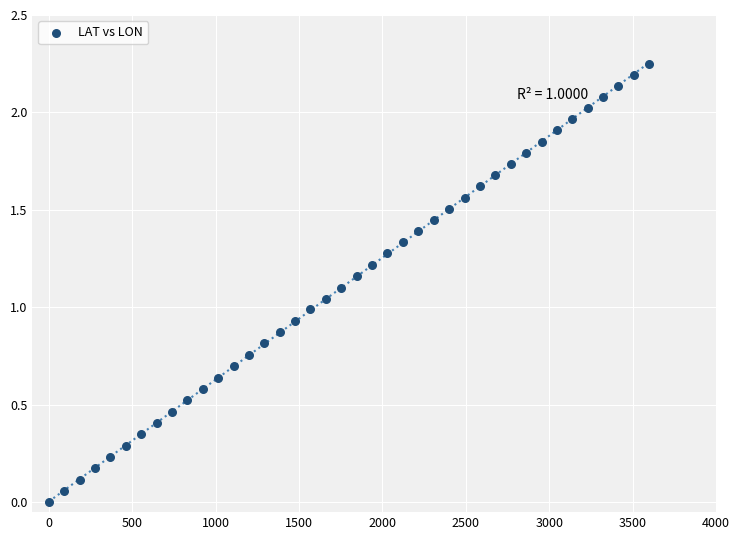

What is the range of X values (max minus min)?

3600.0